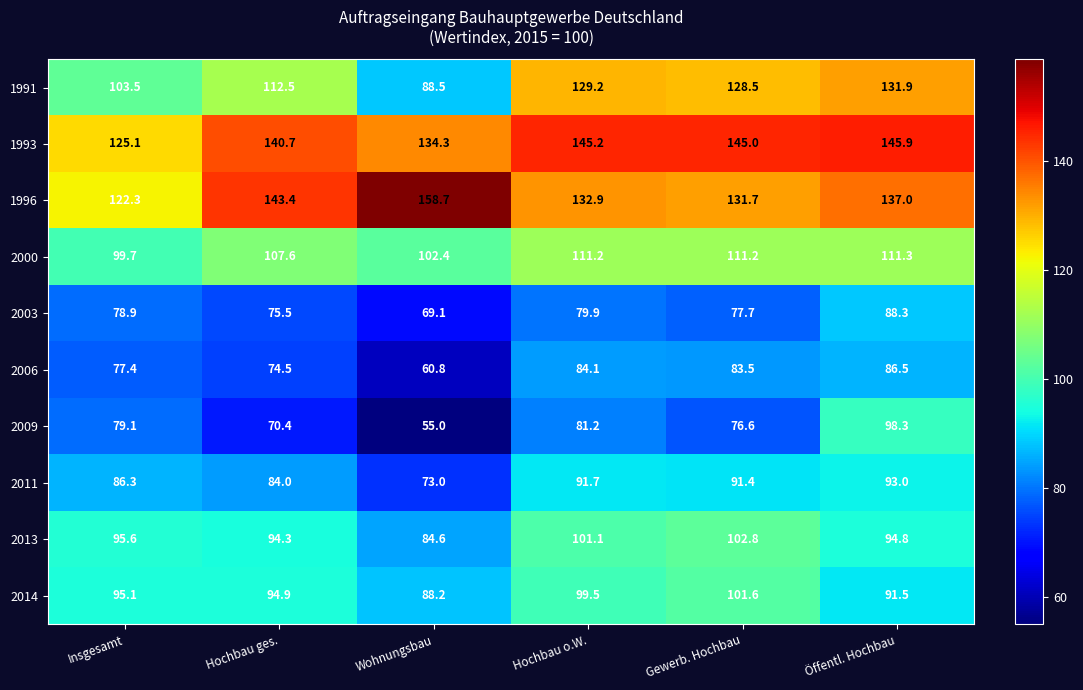

What is the greatest value displayed?

158.7